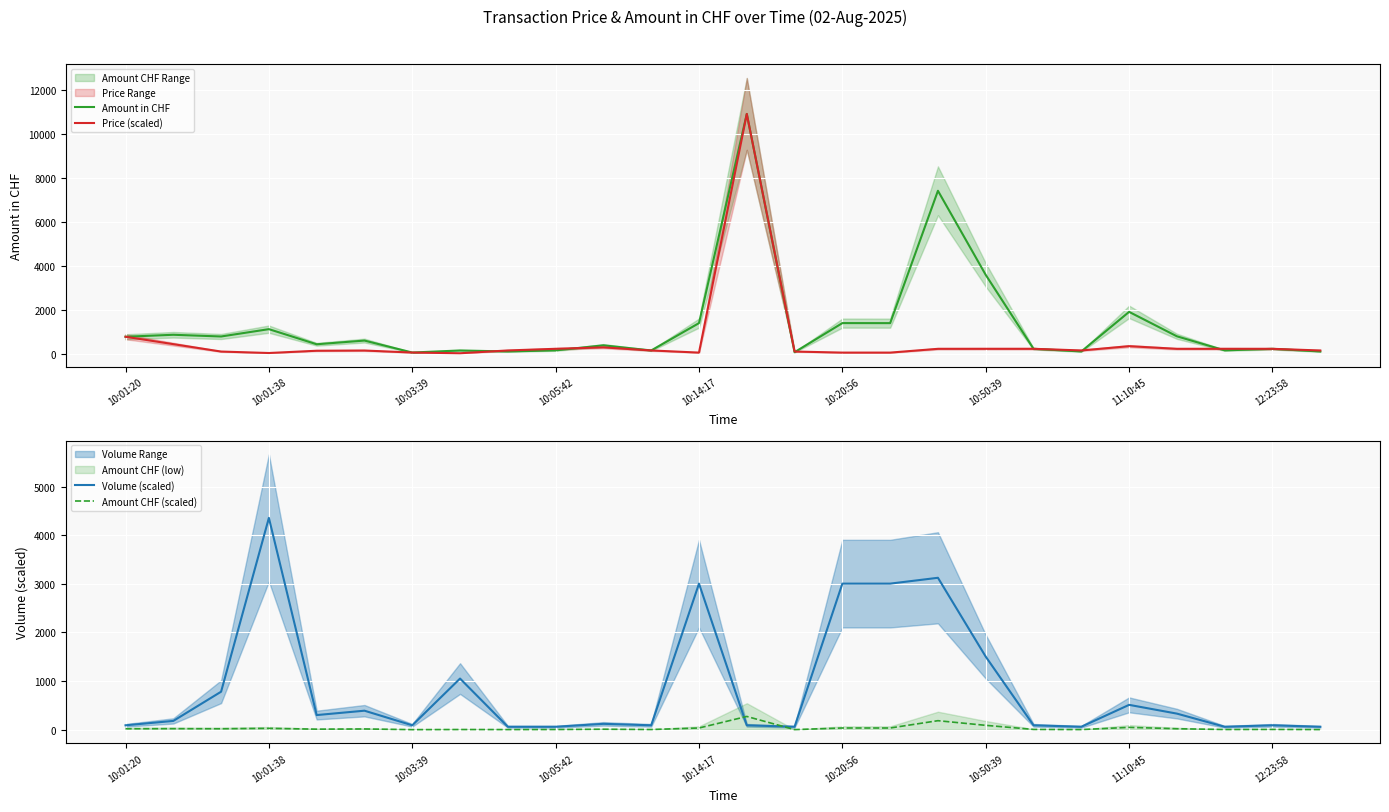

What is the value of the Amount in CHF point at the 3rd from the left?

774.1